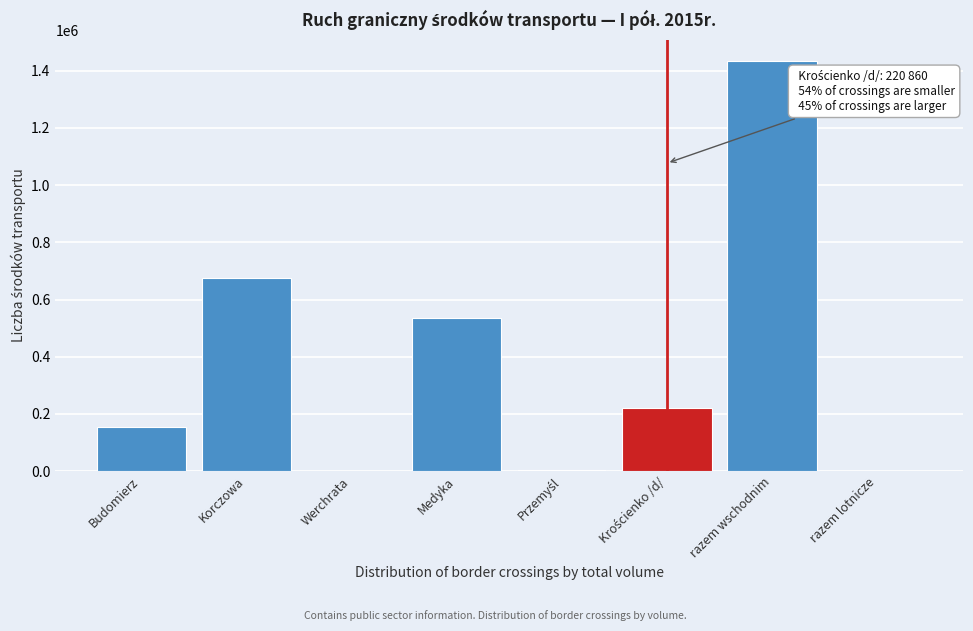

At which label is the value closest to 717926?

Korczowa